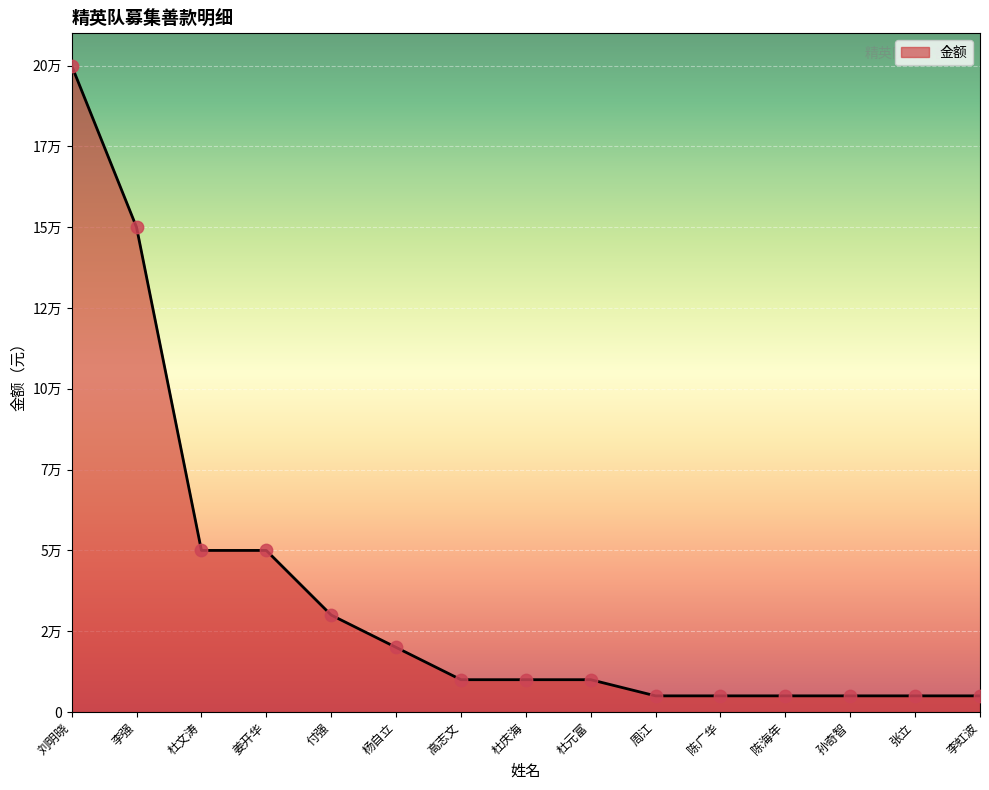

What is the ratio of the value at 李虹波 to the value at 杜文涛?

0.1